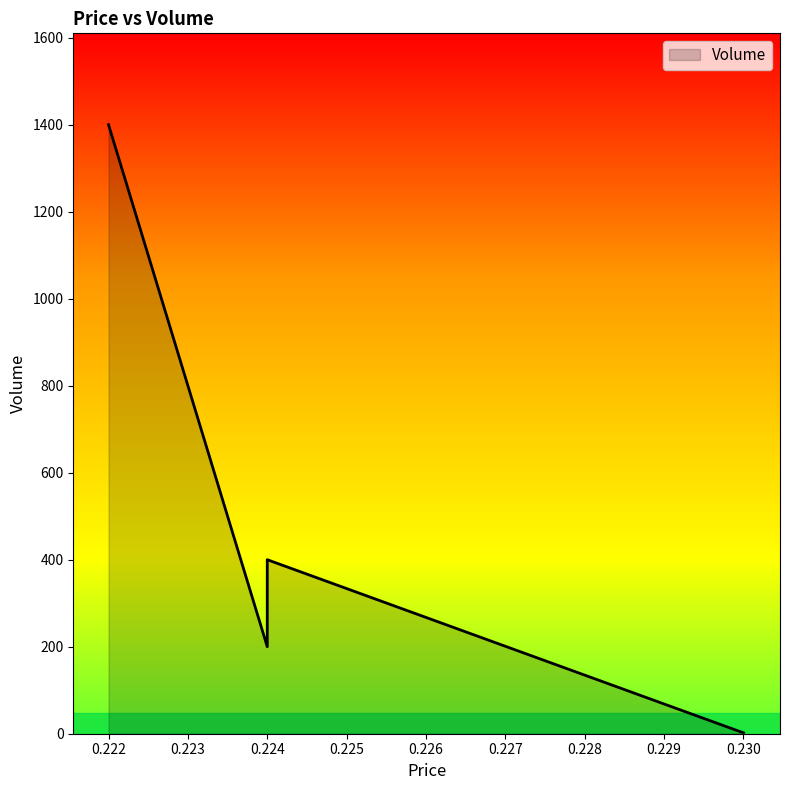

The chart shows a value of 162 at 0.224. True or false?

False